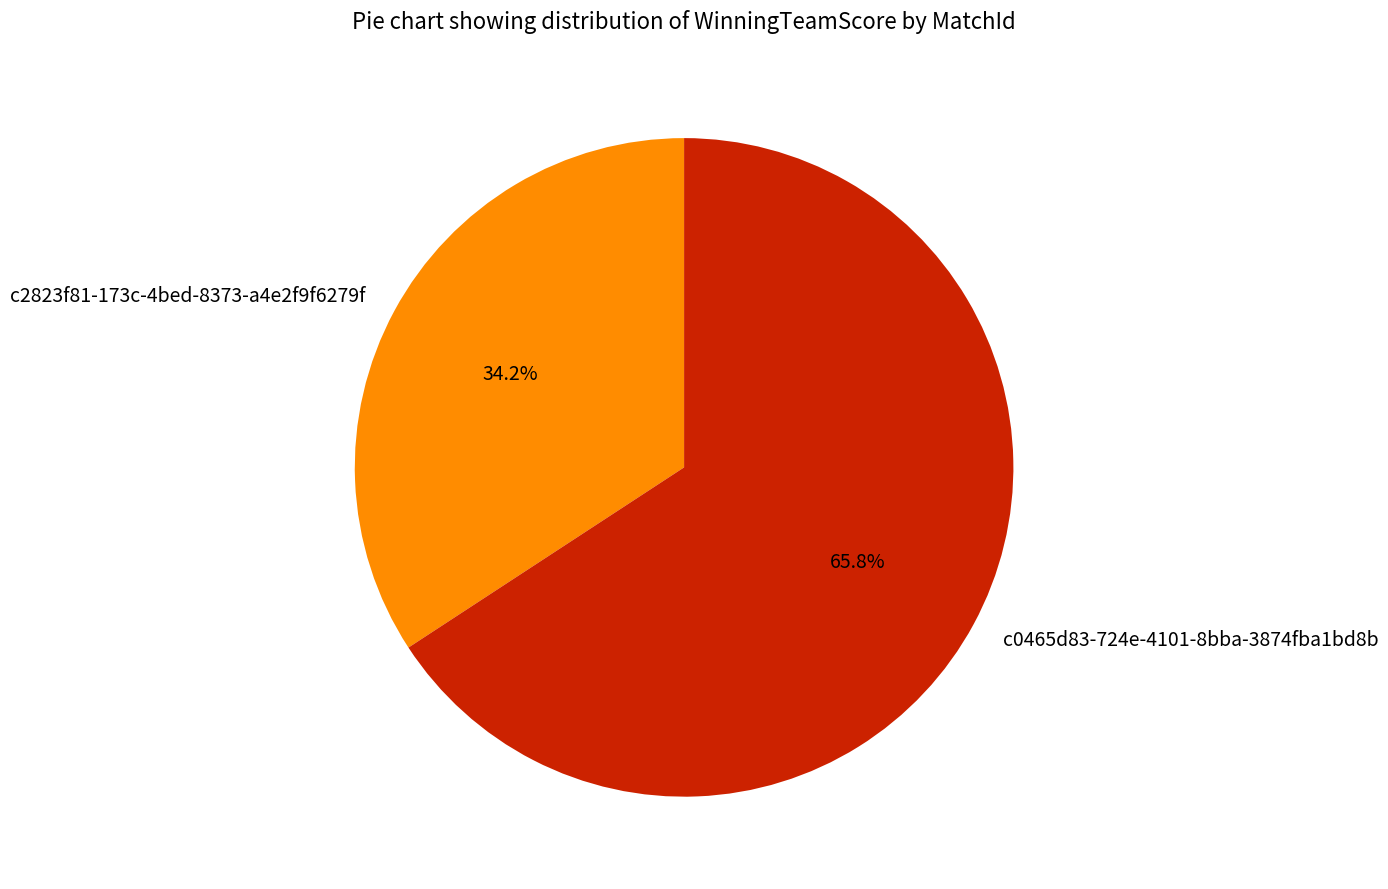

Which category has the biggest portion of the pie?

c0465d83-724e-4101-8bba-3874fba1bd8b